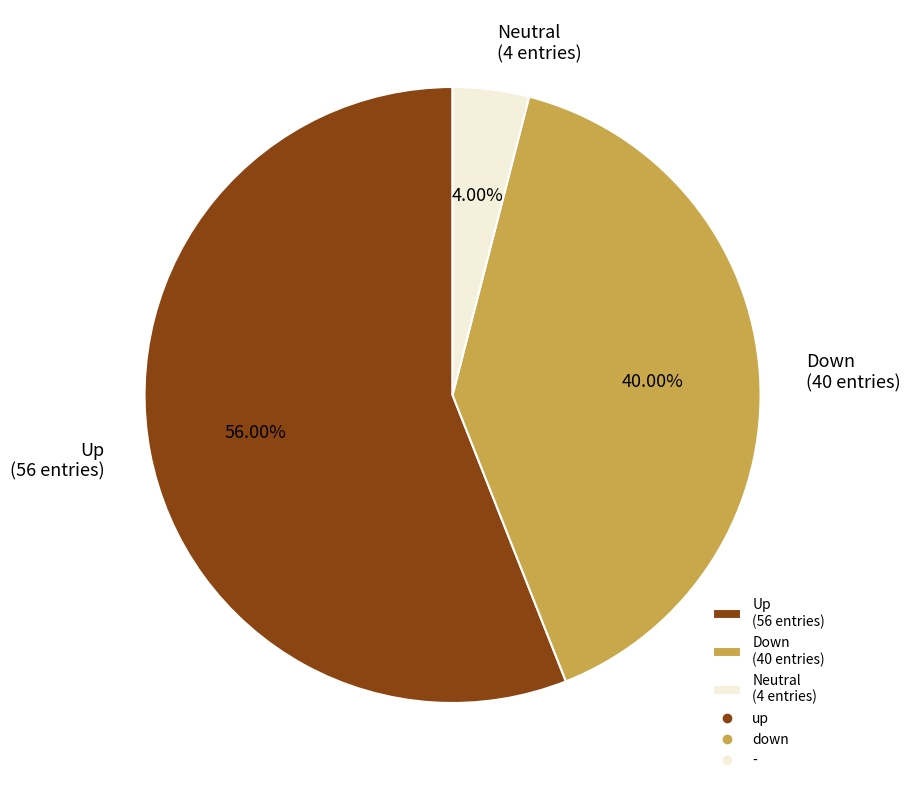

Which has a higher value, Up (56 entries) or Neutral (4 entries)?

Up (56 entries)